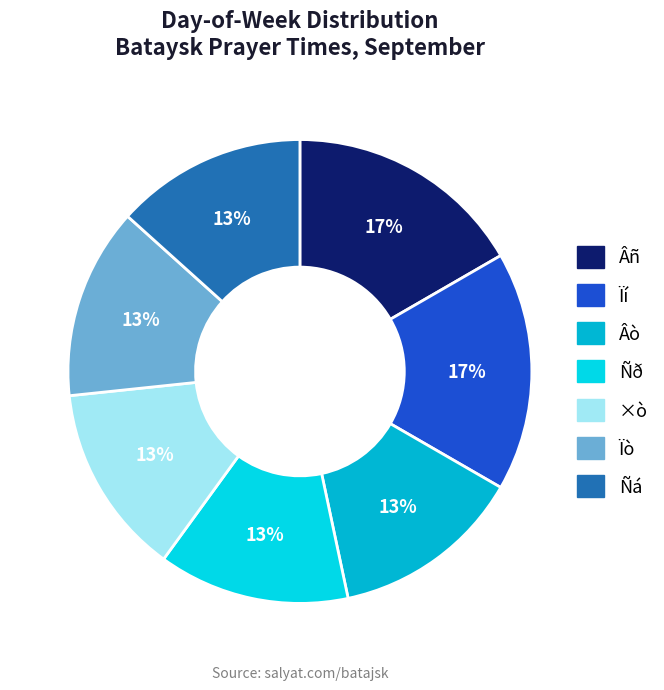

Is there a majority slice in this chart?

No